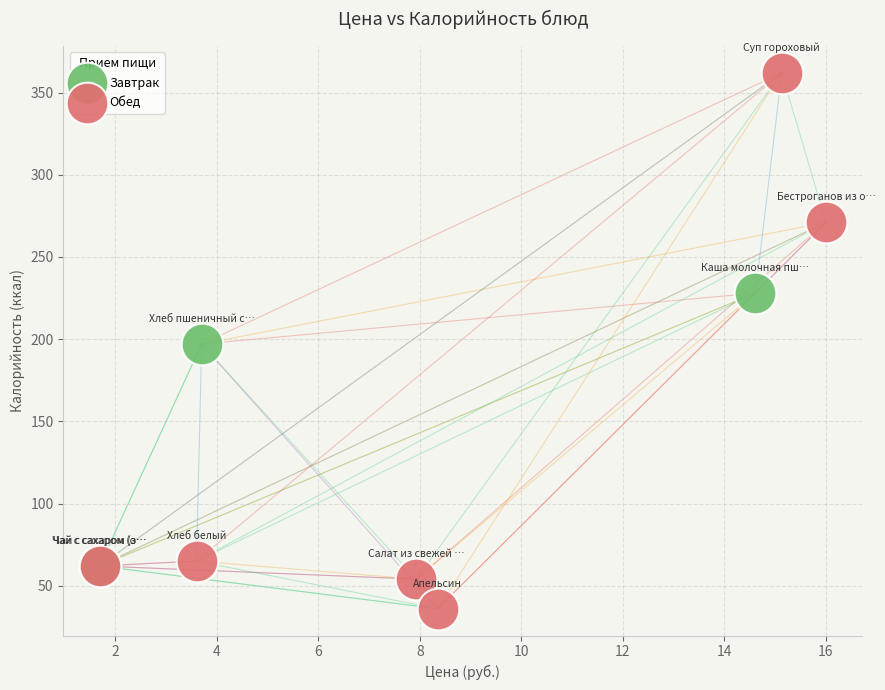

Which series has the largest Y range (max minus min)?

Обед